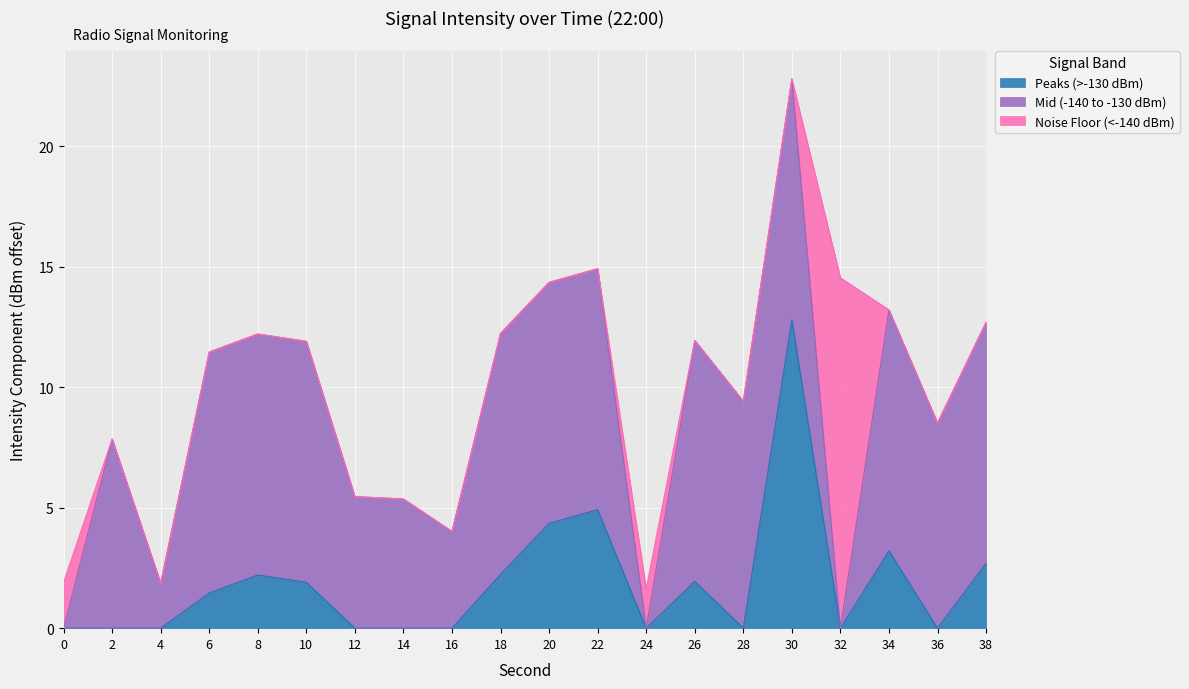

Is it true that Peaks (>-130 dBm) equals 3.3 at 26?

False